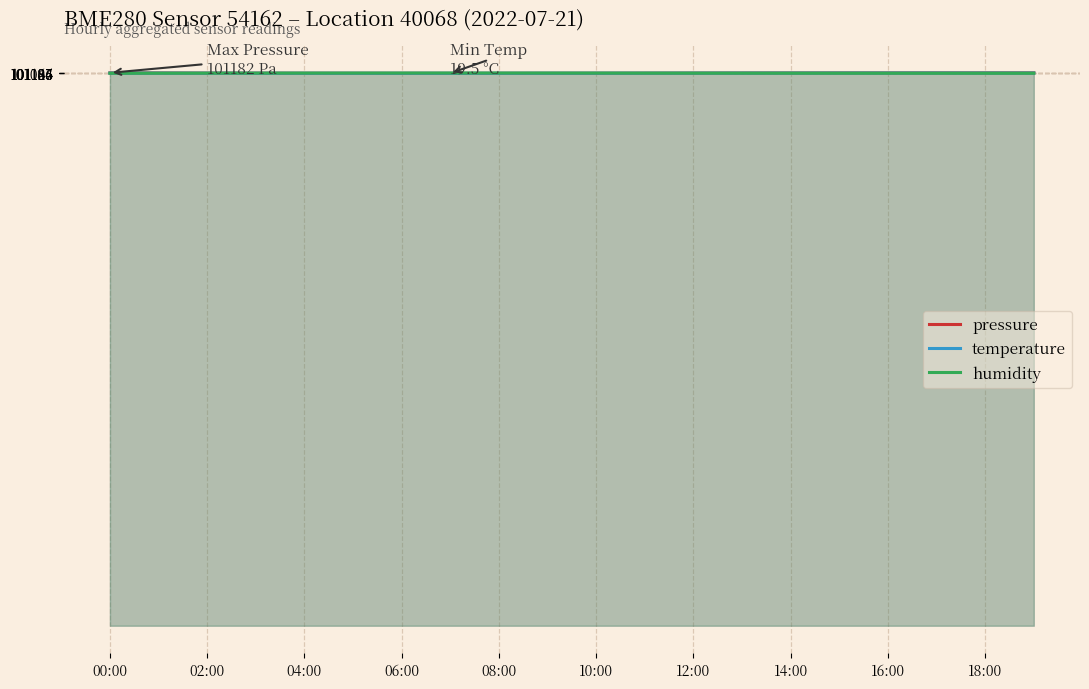

What is the smallest value displayed?

101088.6